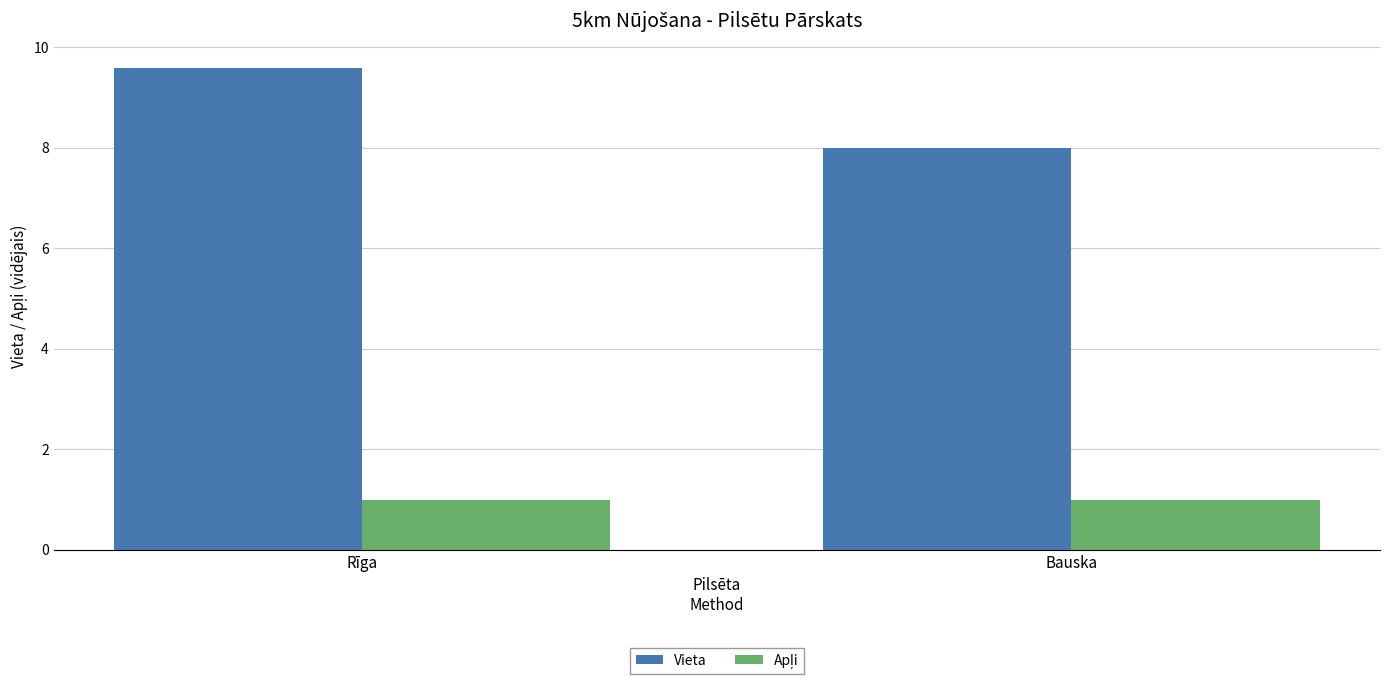

At which label does Vieta first exceed 9?

Rīga